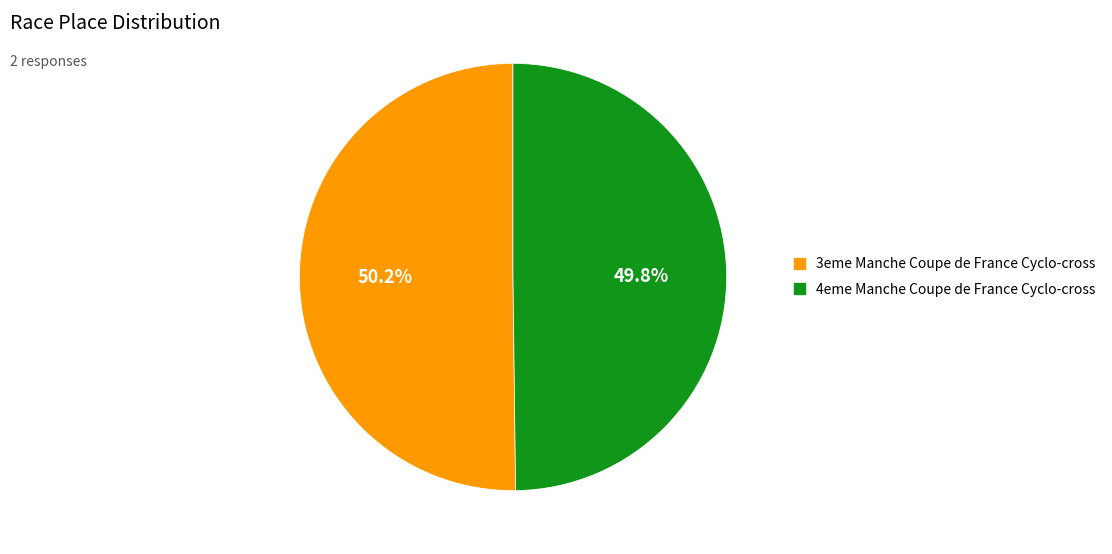

Is there a majority slice in this chart?

Yes